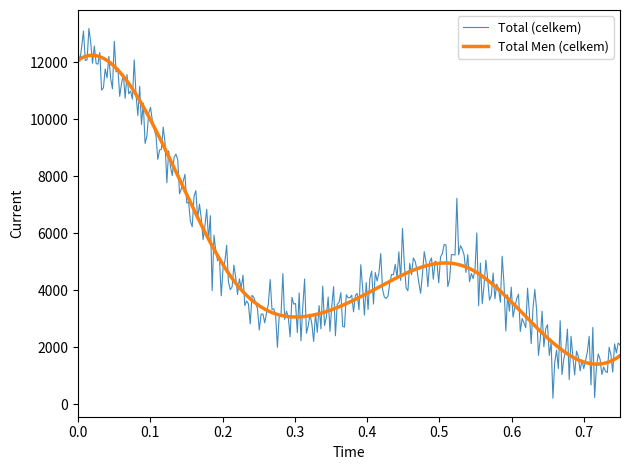

What is the maximum value shown in the chart?

13186.3